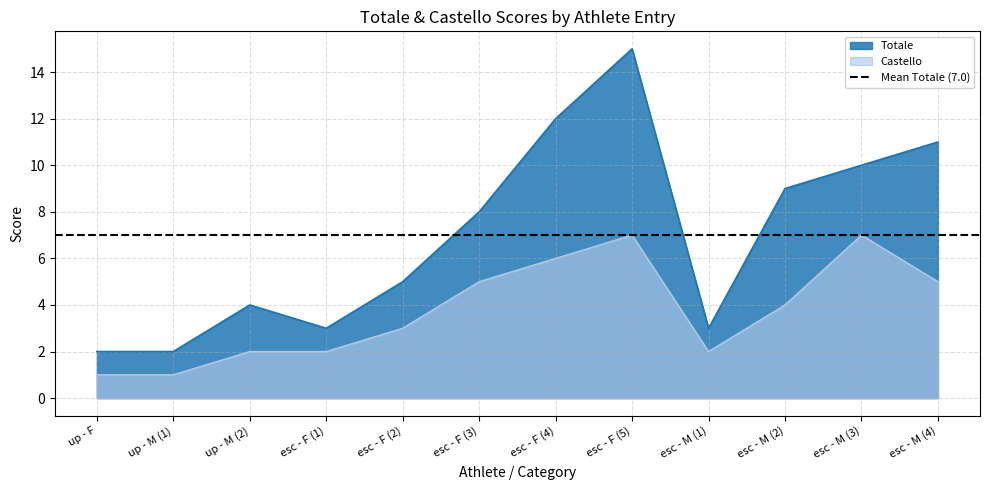

What is the maximum value for Castello?

7